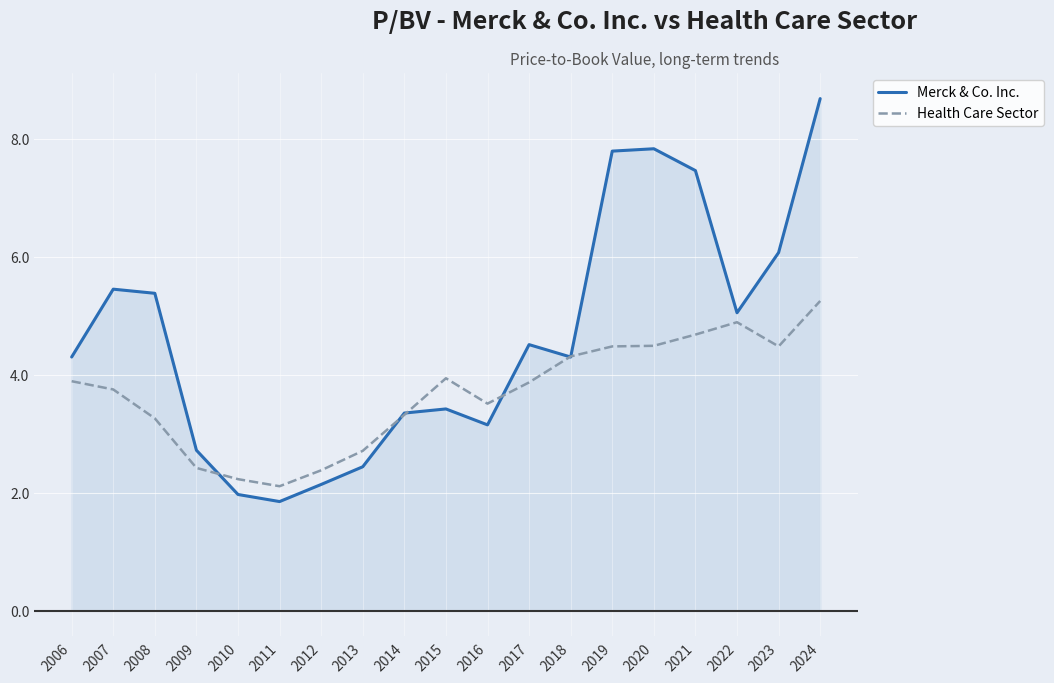

Between which two adjacent categories do Health Care Sector and Merck & Co. Inc. first intersect?

2009 and 2010